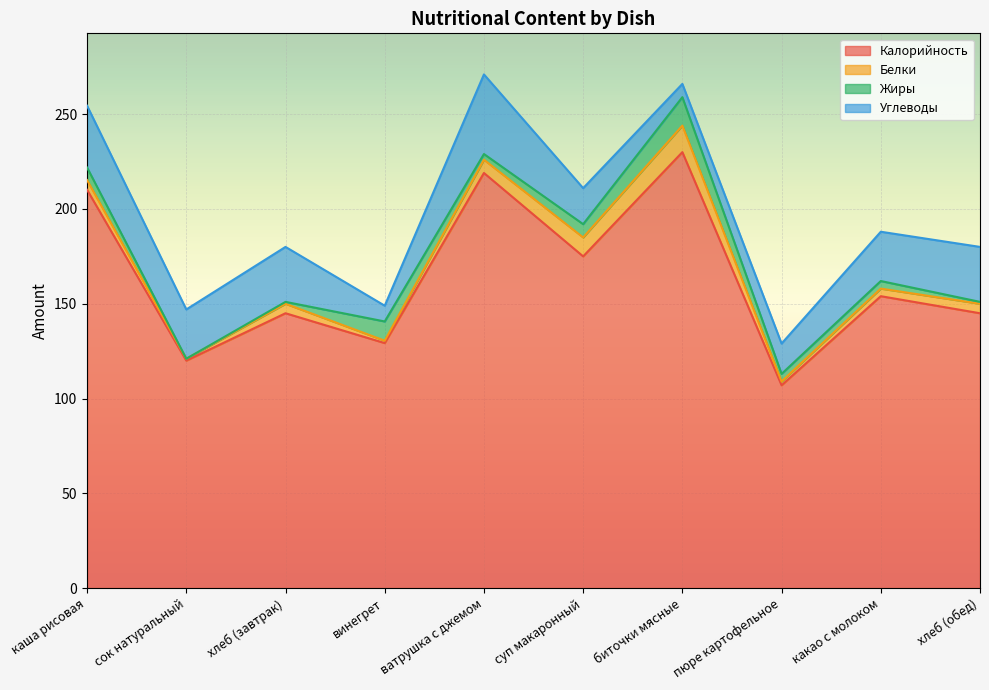

What is the minimum value for Калорийность?

107.0